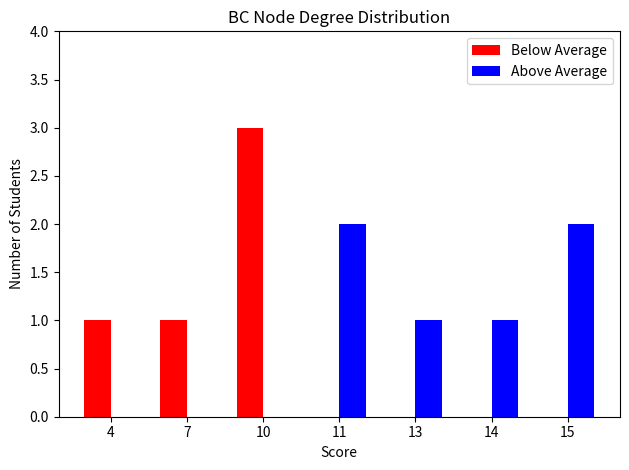

What is the greatest value displayed?

3